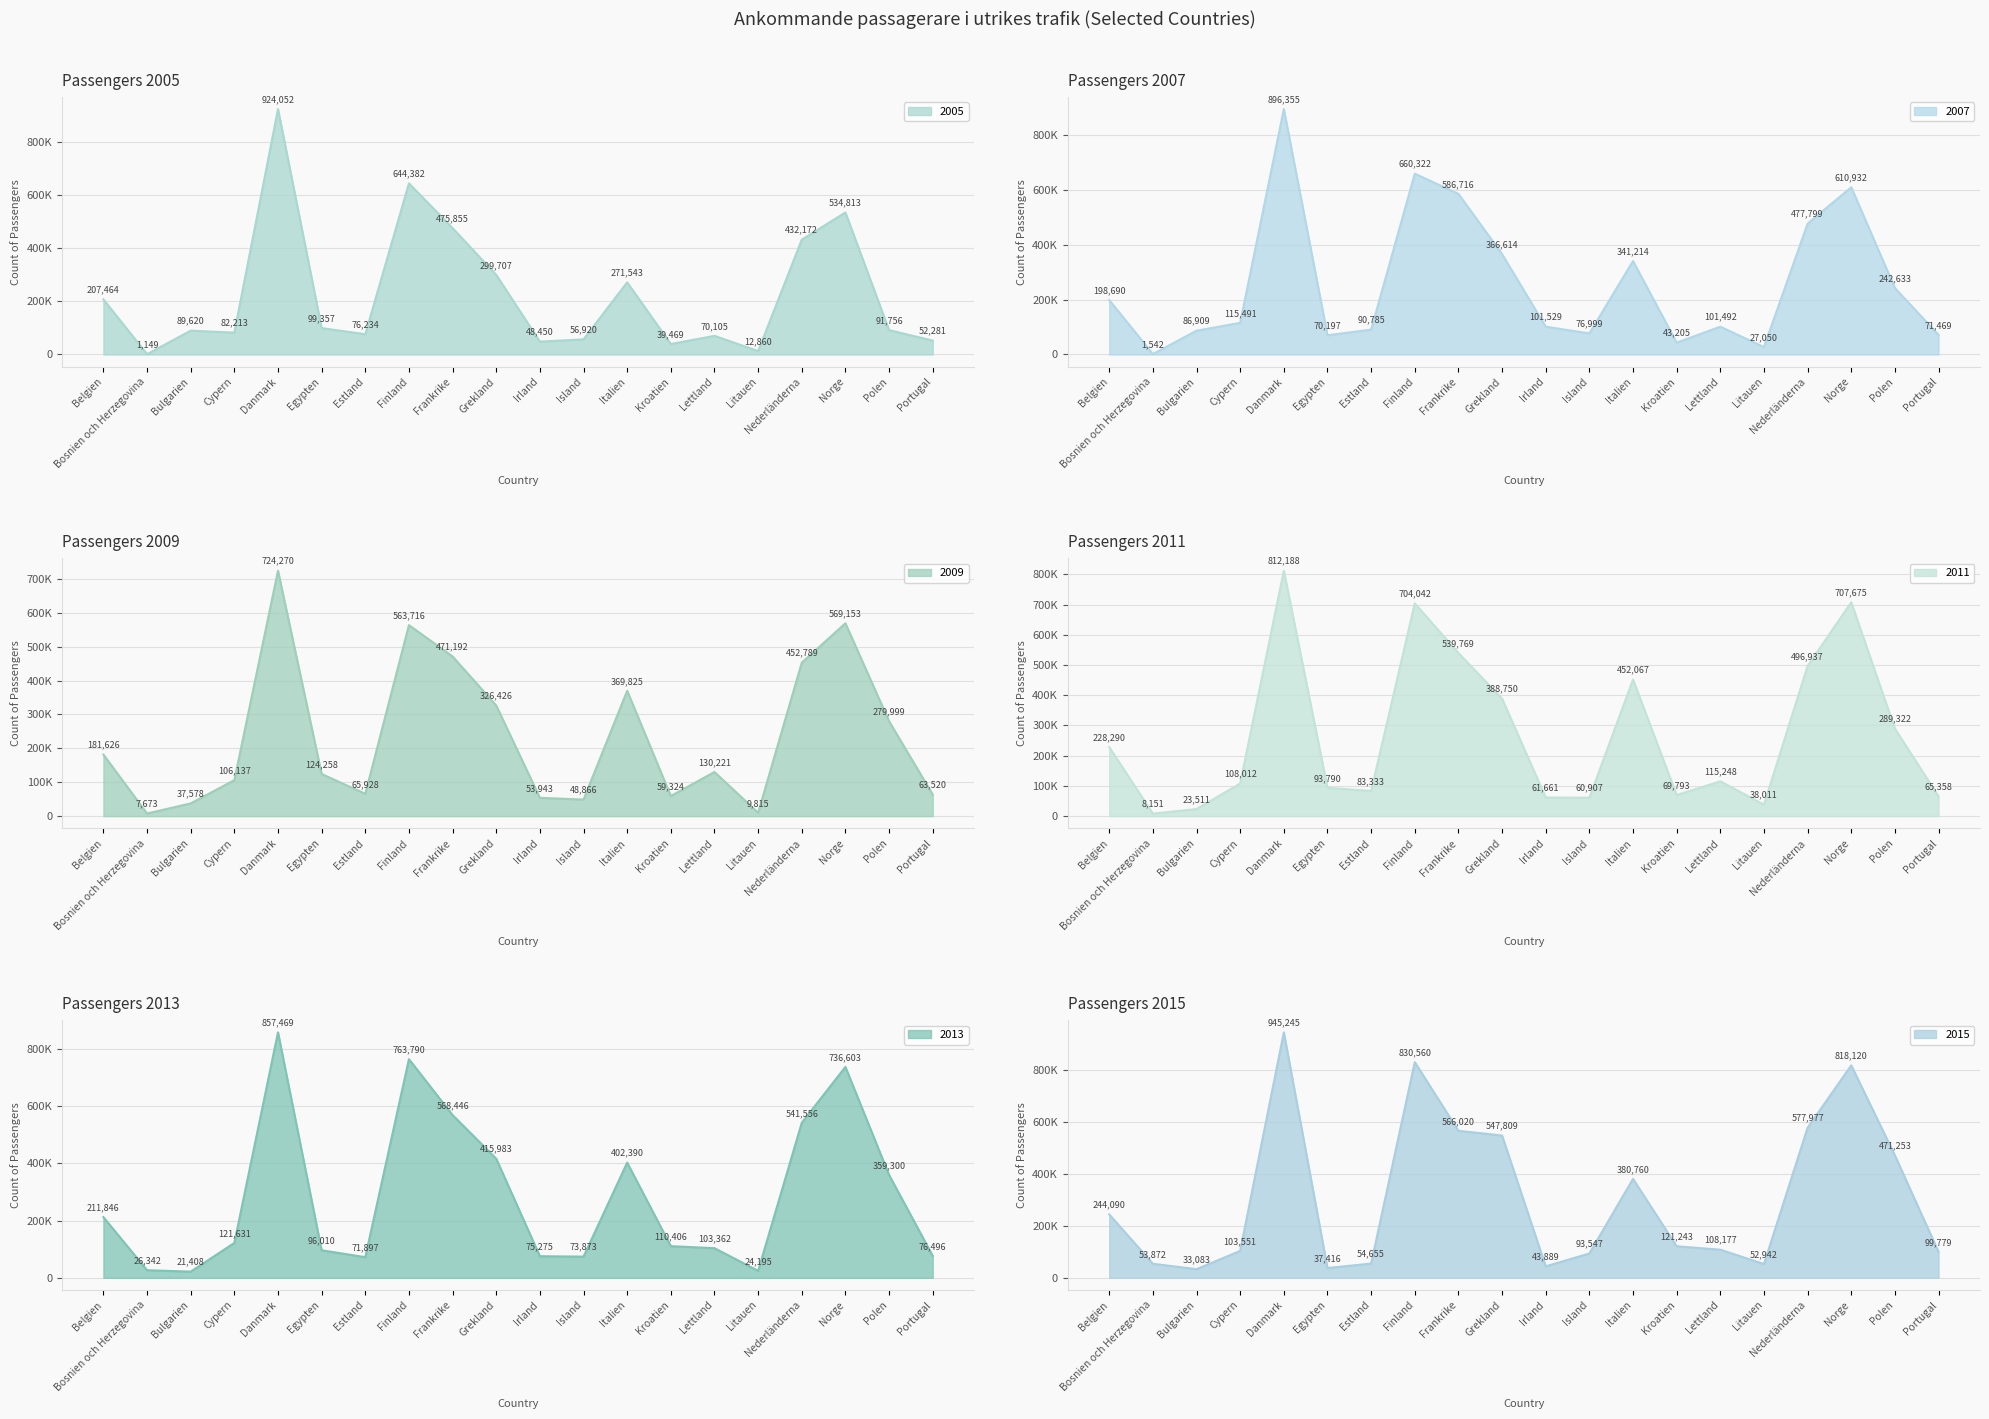

What is the sum of all 2013 values?

5658278